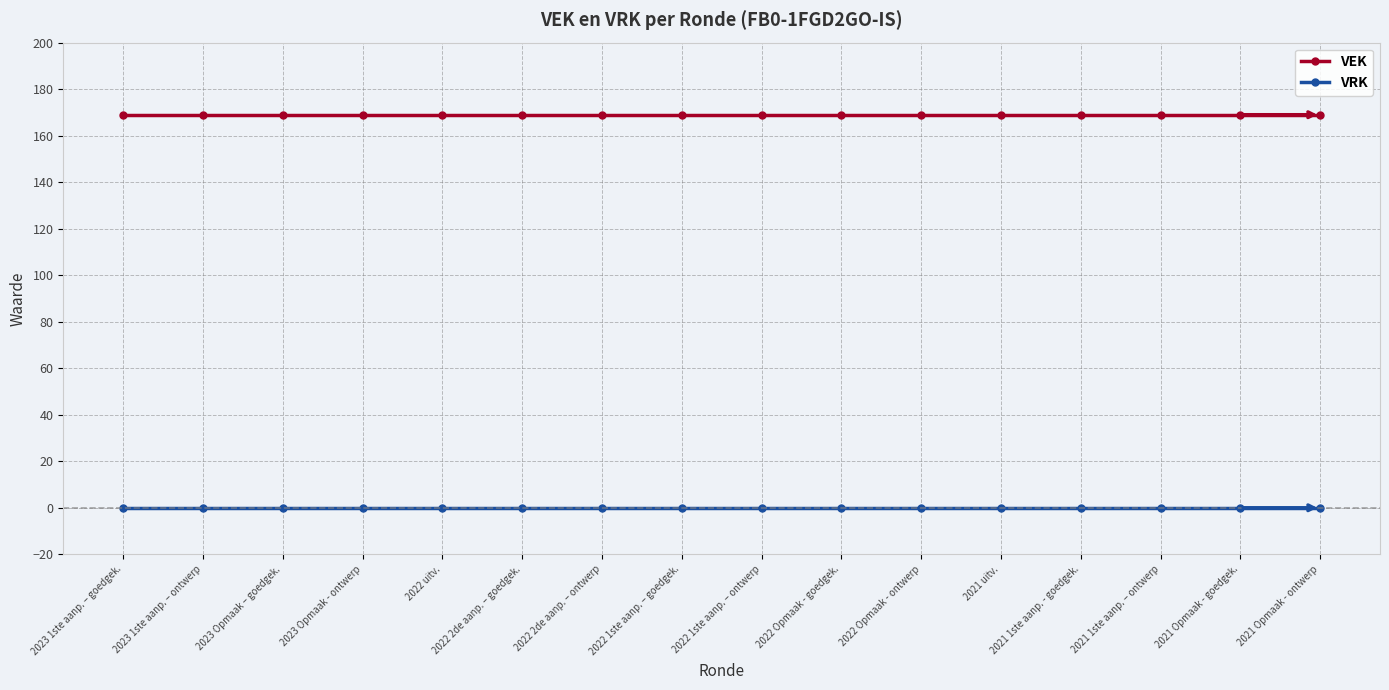

True or false: VEK and VRK cross at least once.

False